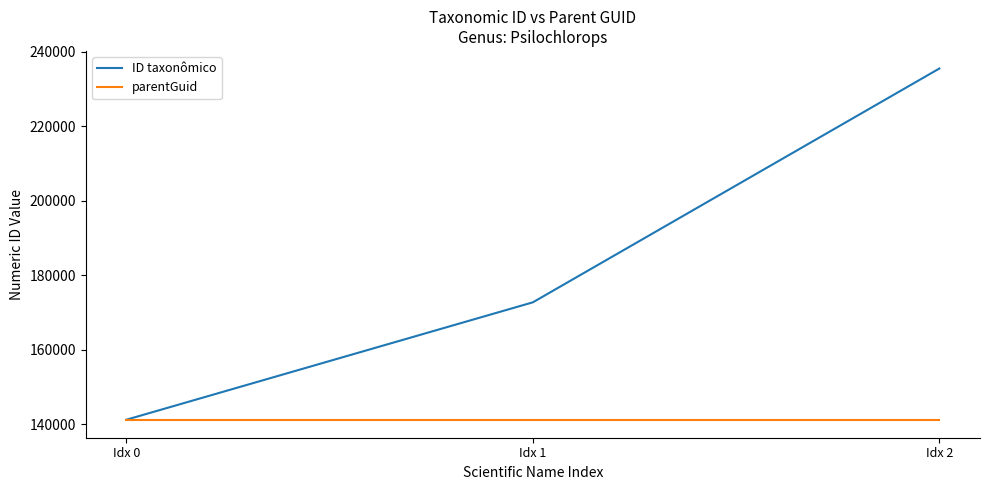

Which series changed the most between Idx 1 and Idx 2?

ID taxonômico